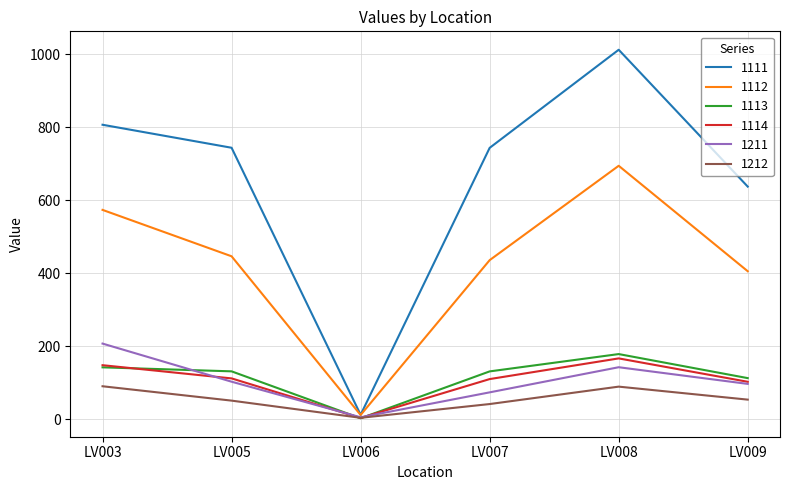

What is the difference between the highest and lowest values at LV003?

716.7